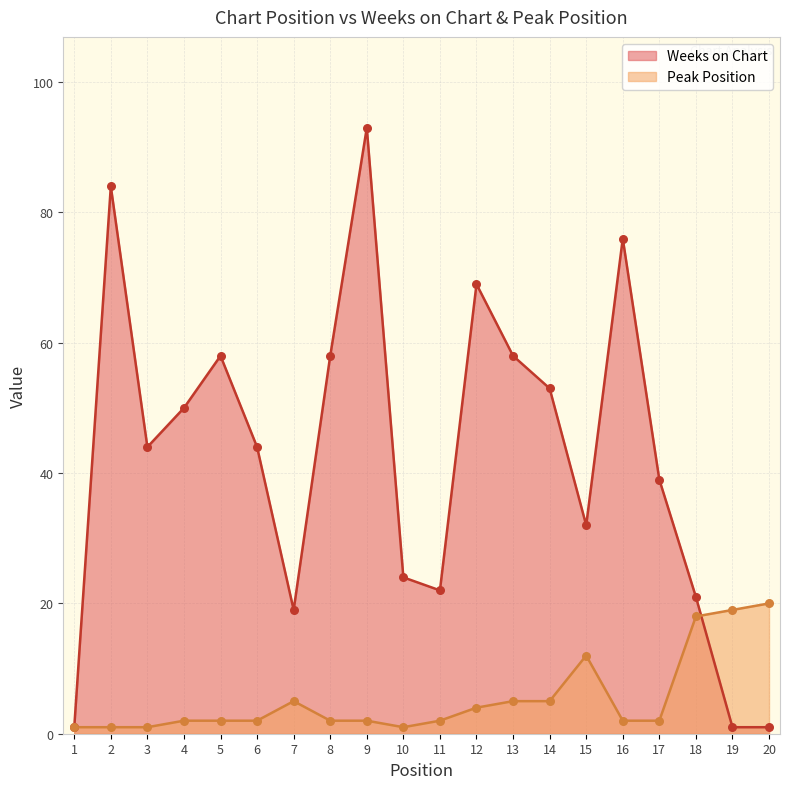

Which series has the largest Y range (max minus min)?

Weeks on Chart